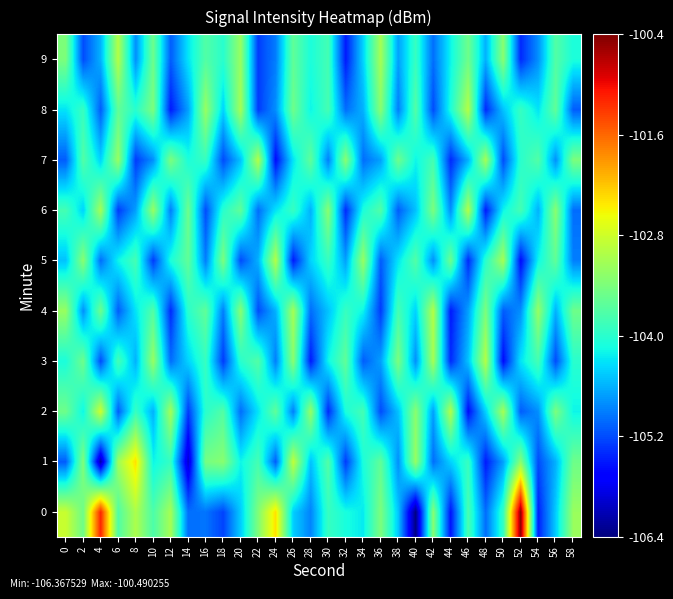

Rank the series at 42 from lowest to highest value.

8, 1, 9, 5, 2, 7, 6, 0, 3, 4